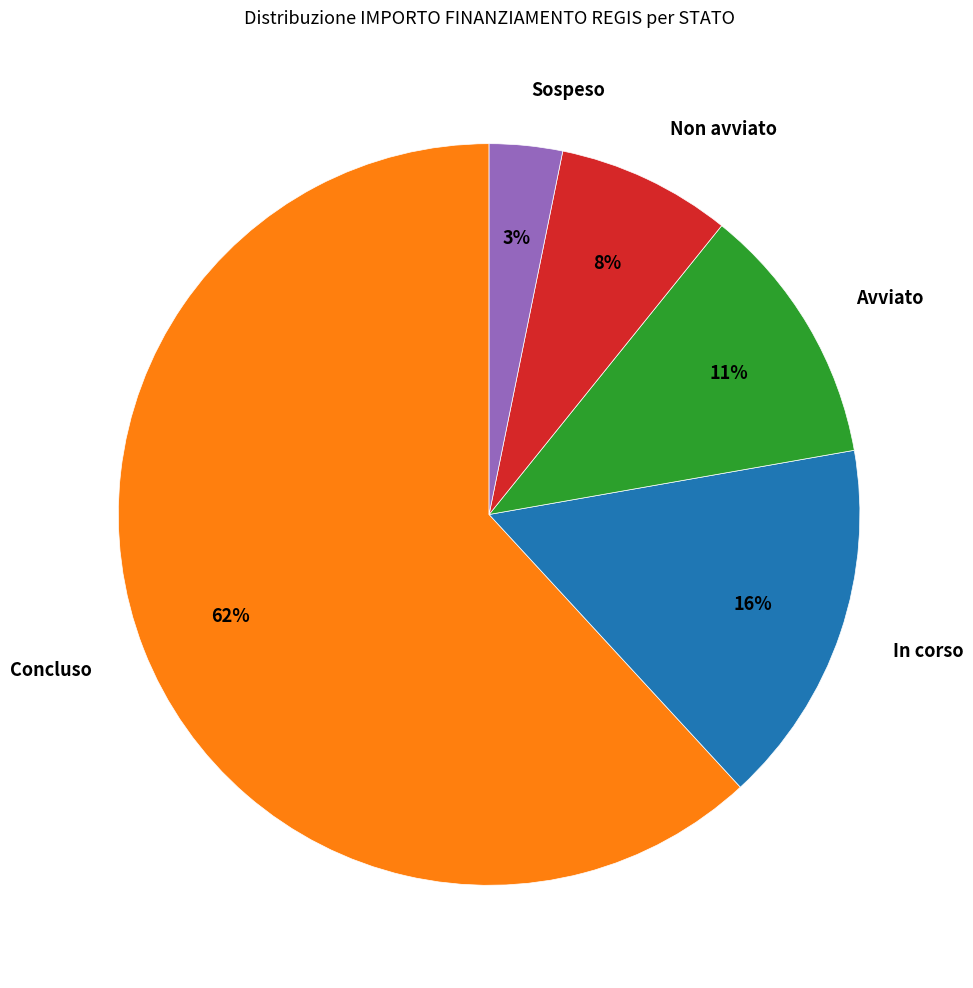

Does Concluso represent more than half of the total?

Yes